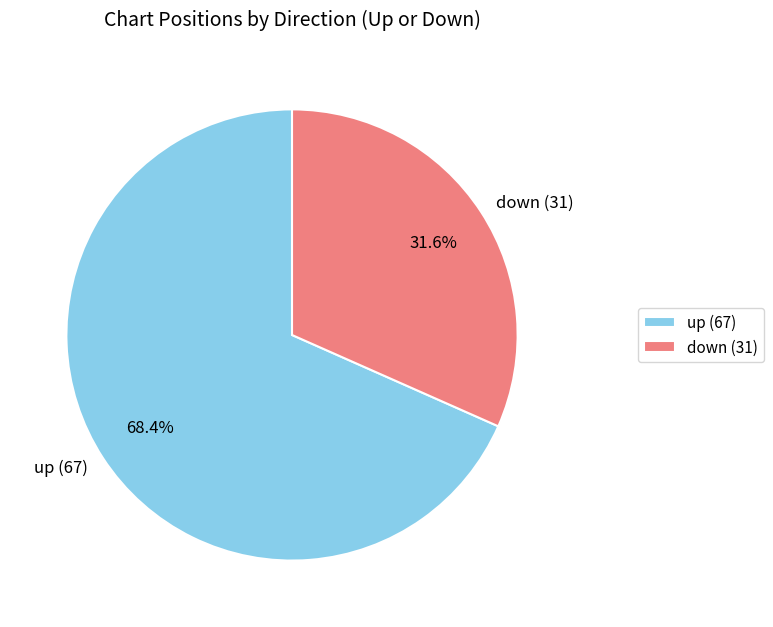

To the nearest percent, what is the difference between the largest and smallest slice percentages?

37%